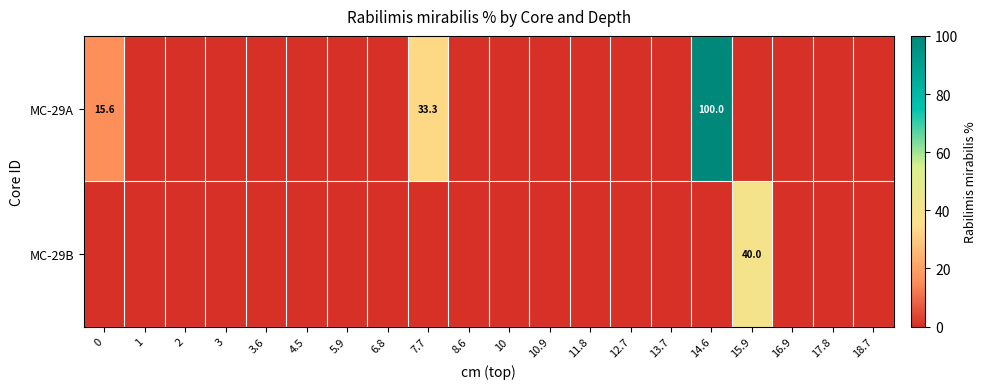

Which series has the largest total across all categories?

MC-29A